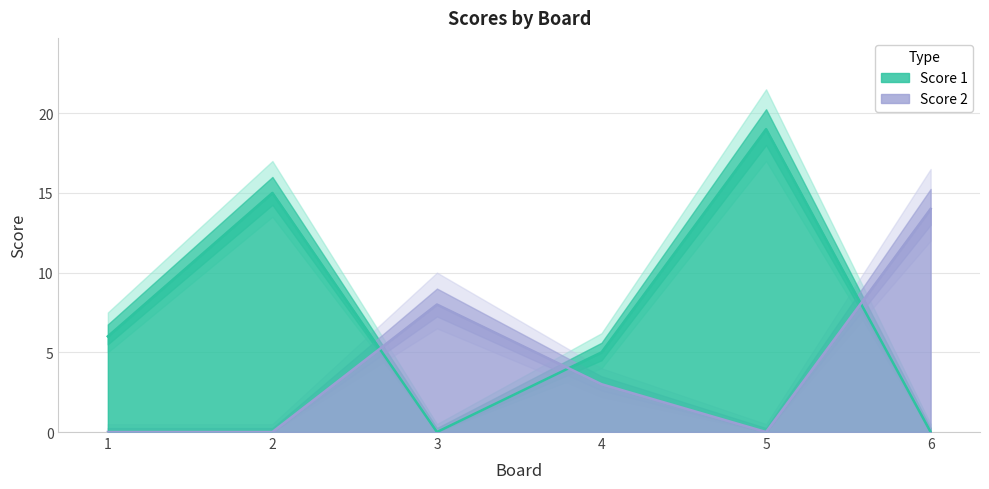

Rank the series by their average value, from lowest to highest.

Score 2, Score 1